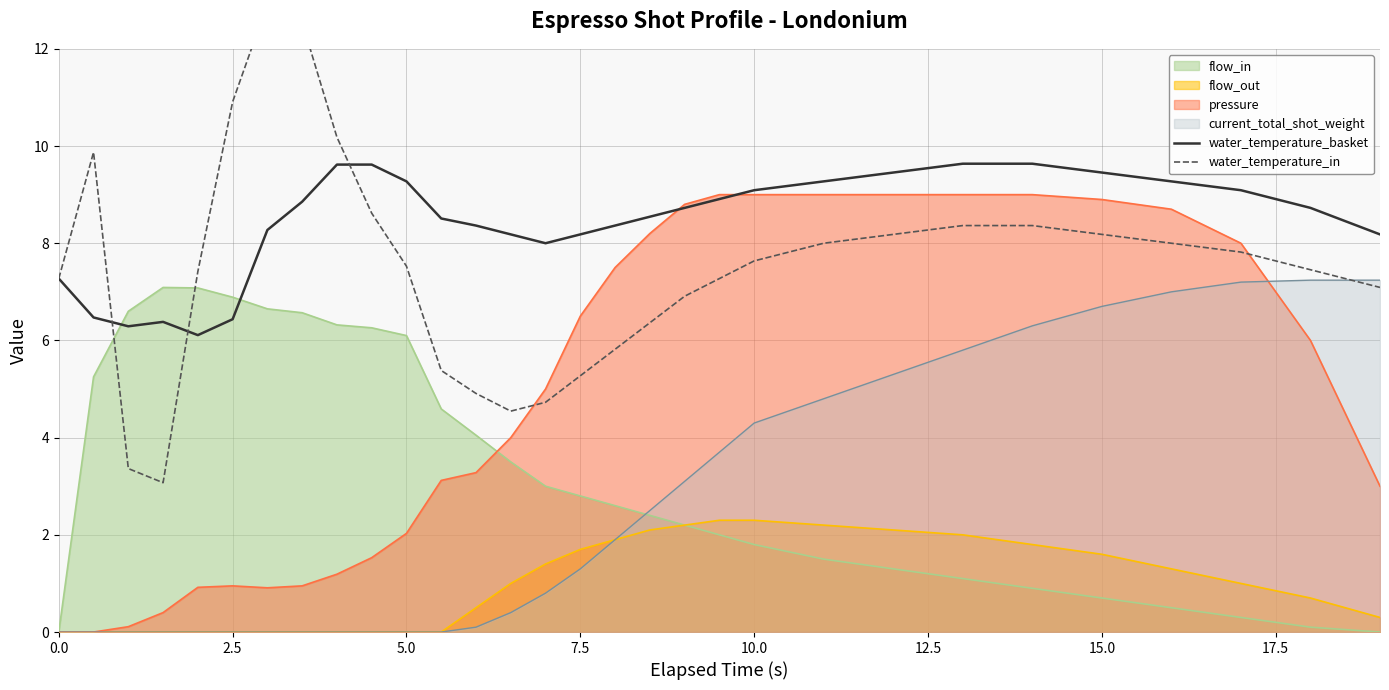

True or false: current_total_shot_weight and water_temperature_basket intersect in this chart.

False